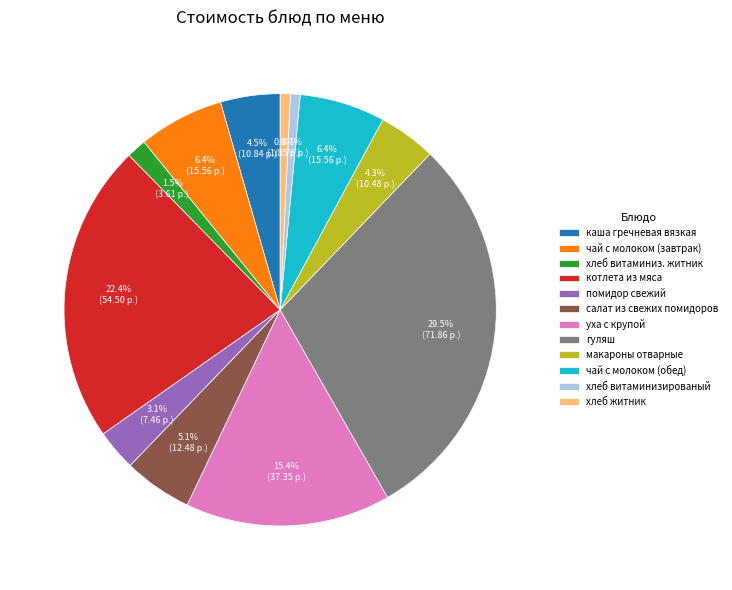

Is the sum of чай с молоком (завтрак) and каша гречневая вязкая greater than half?

No